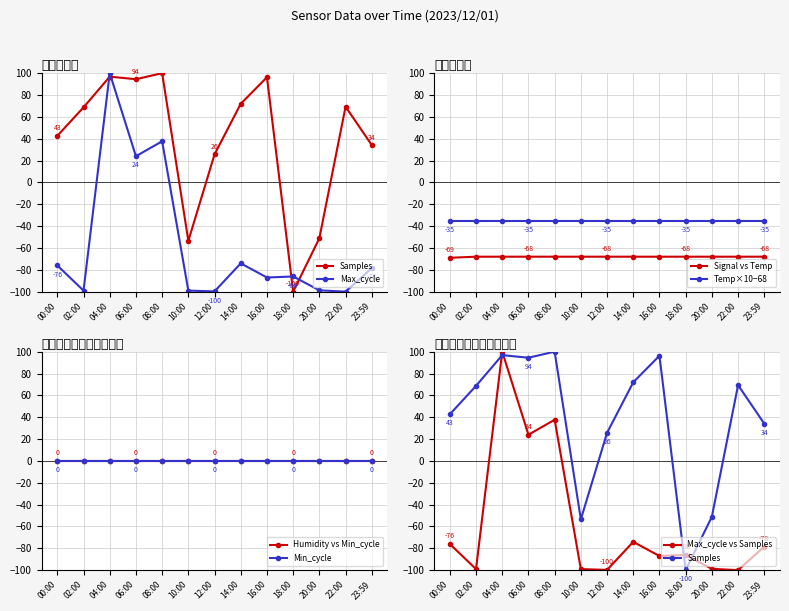

At which label does Max_cycle first exceed -86?

00:00